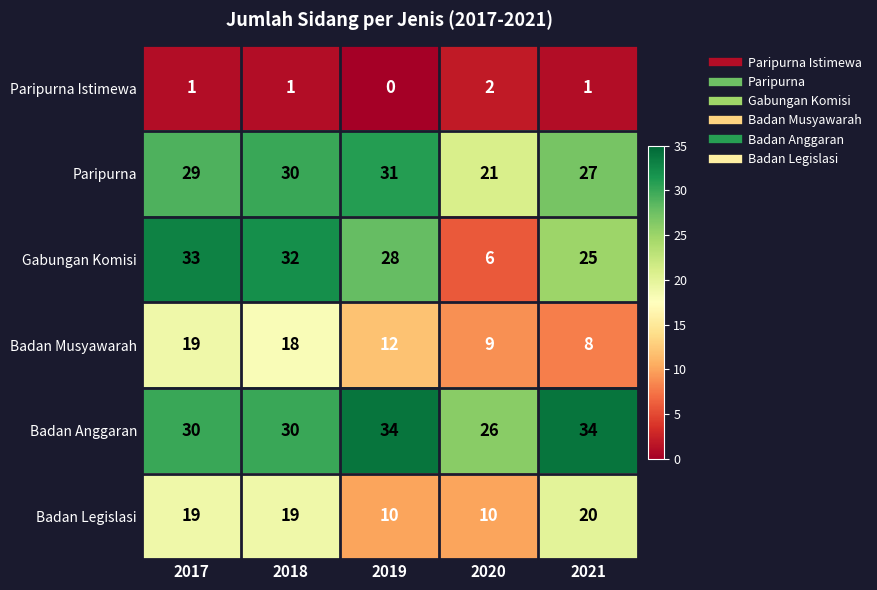

The Badan Legislasi series shows 12 at 2018. True or false?

False